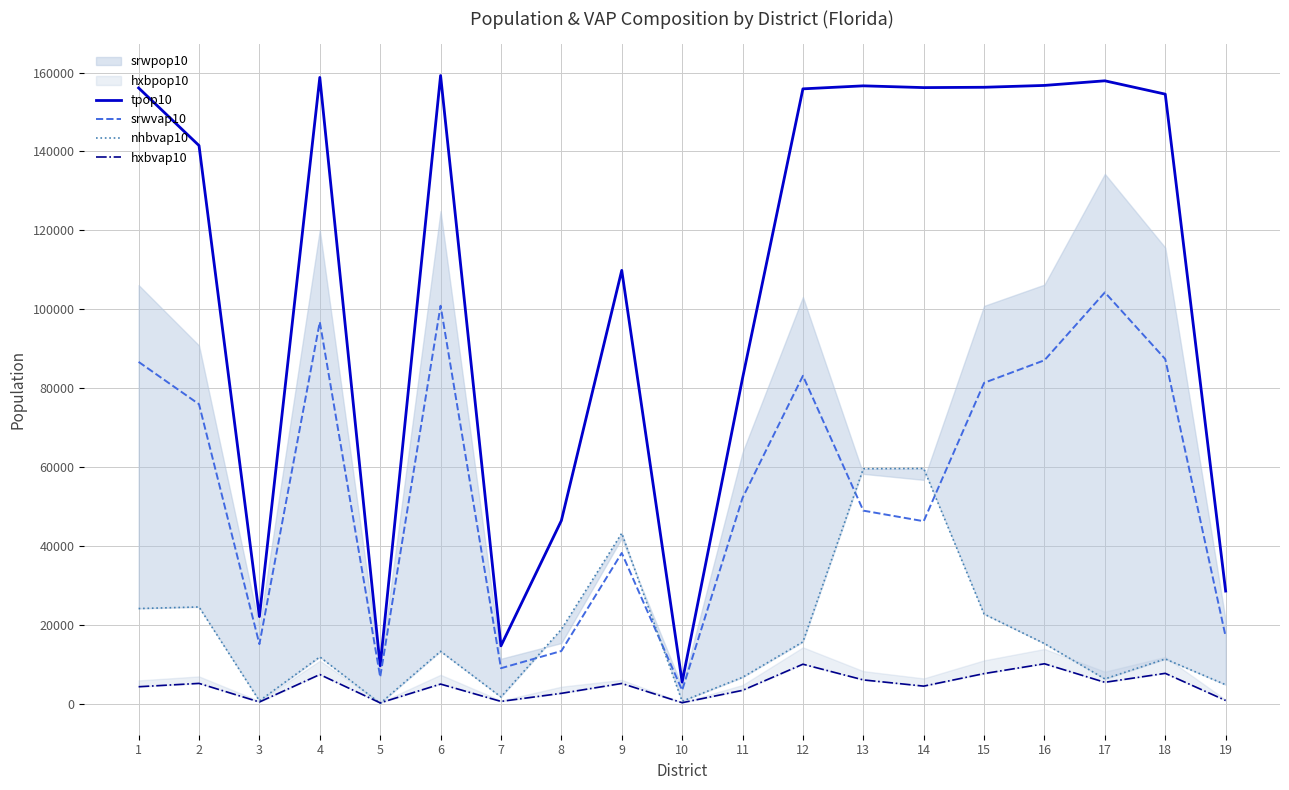

Which series has the widest spread of values?

tpop10